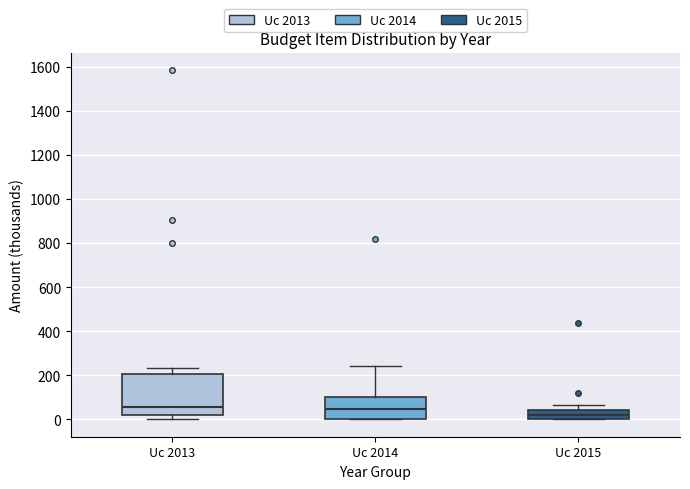

Comparing the boxes themselves (not the whiskers), which one is the tallest?

Uc 2013